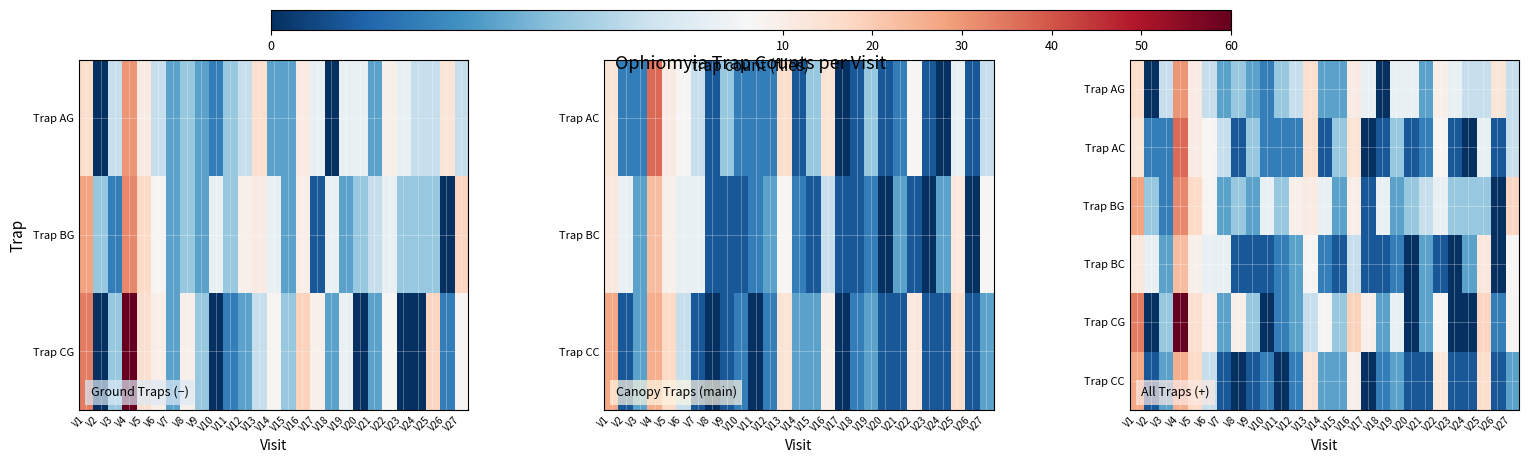

At V21, list the series in order from largest to smallest.

Trap BG, Trap AG, Trap BC, Trap CG, Trap AC, Trap CC